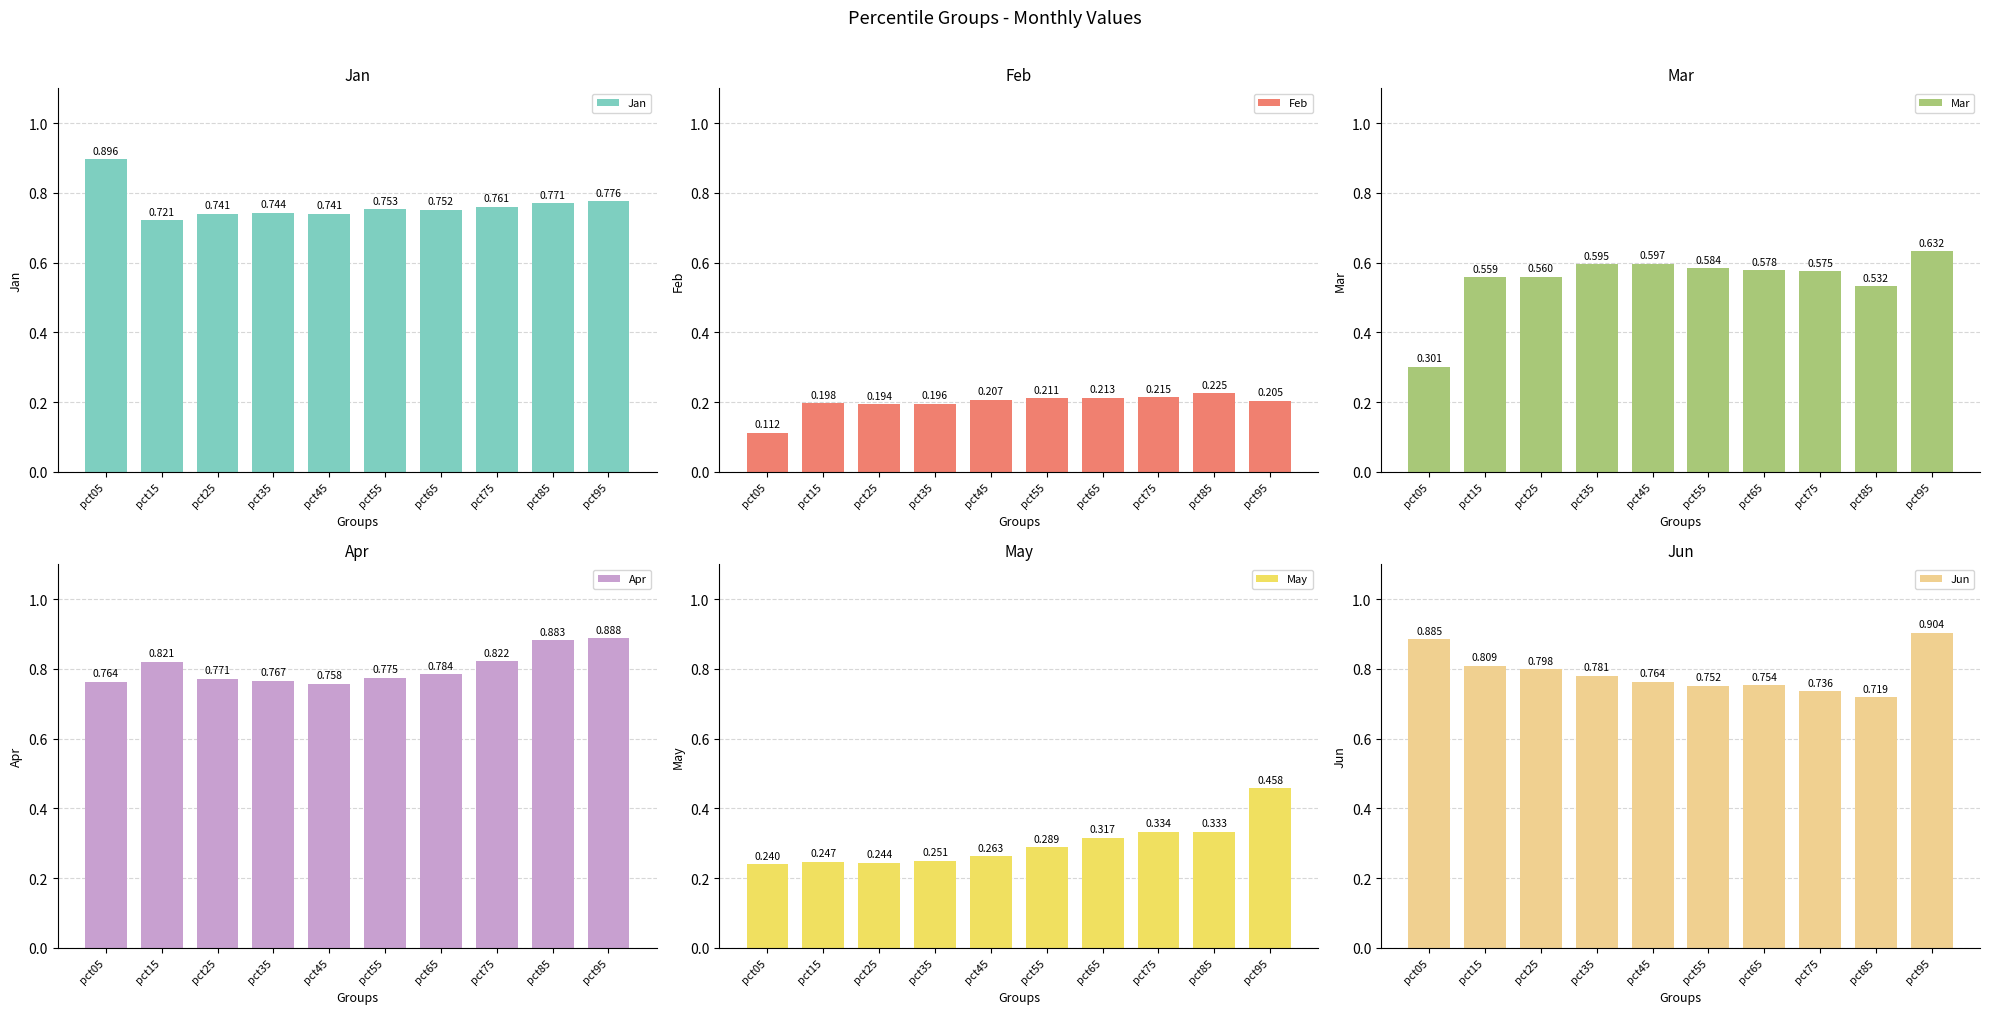

Is it true that Mar equals 1.0 at pct35?

False